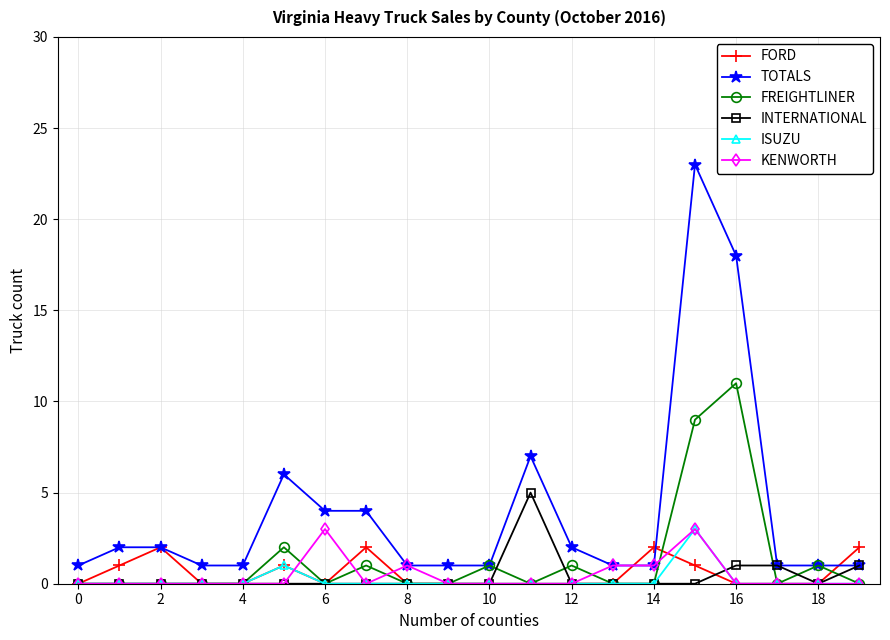

Which series has the widest spread of values?

TOTALS